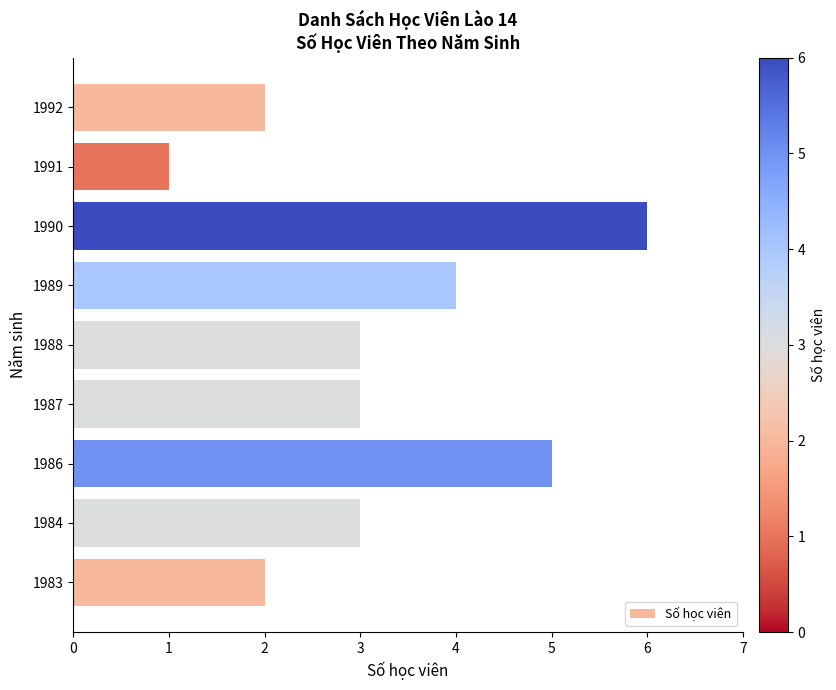

Reading bottom to top, list all the values displayed in this chart.

1983=2	1984=3	1986=5	1987=3	1988=3	1989=4	1990=6	1991=1	1992=2